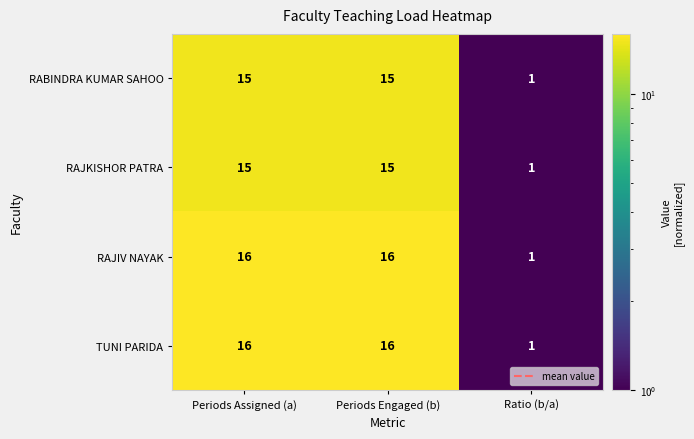

Between Periods Assigned (a) and Ratio (b/a), which is larger?

Periods Assigned (a)